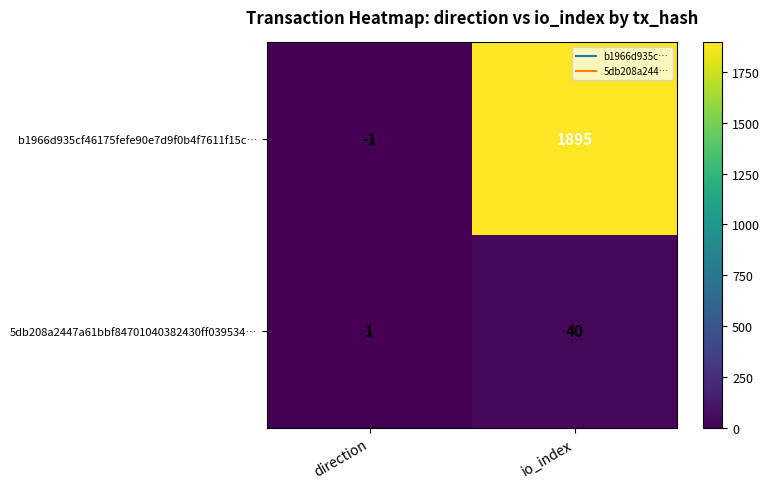

Reading left to right, list all the values displayed in this chart.

b1966d935cf46175fefe90e7d9f0b4f7611f15c…: direction=-1	io_index=1895
5db208a2447a61bbf84701040382430ff039534…: direction=1	io_index=40